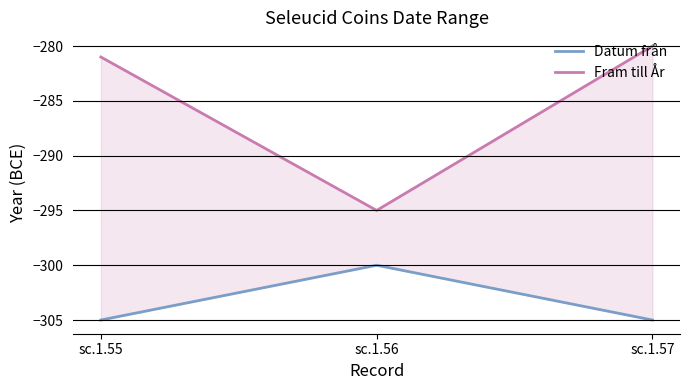

Rank the categories by Fram till År value from lowest to highest.

sc.1.56, sc.1.55, sc.1.57